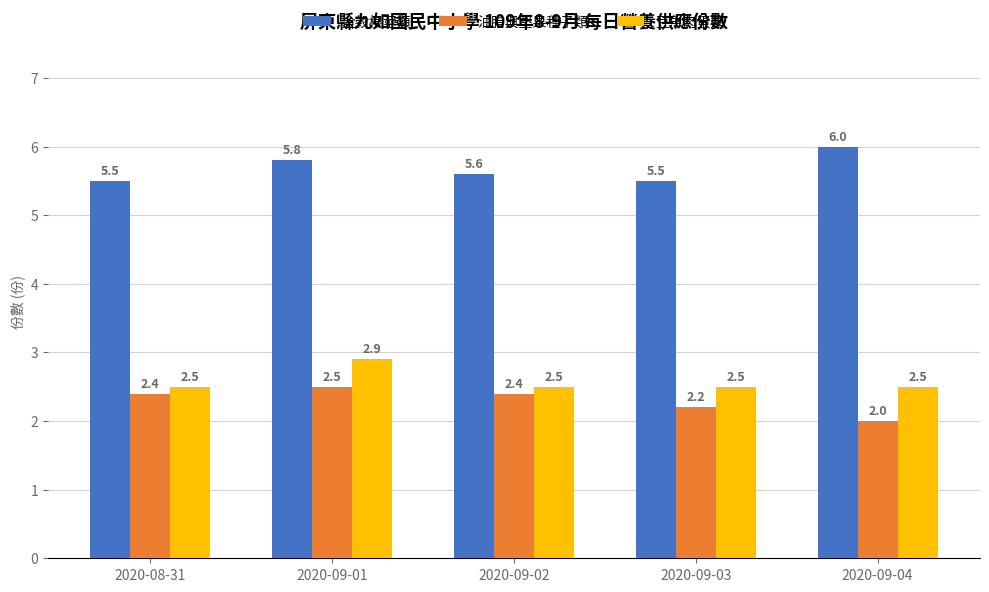

What is the average value of the 全穀根莖類 series?

5.7